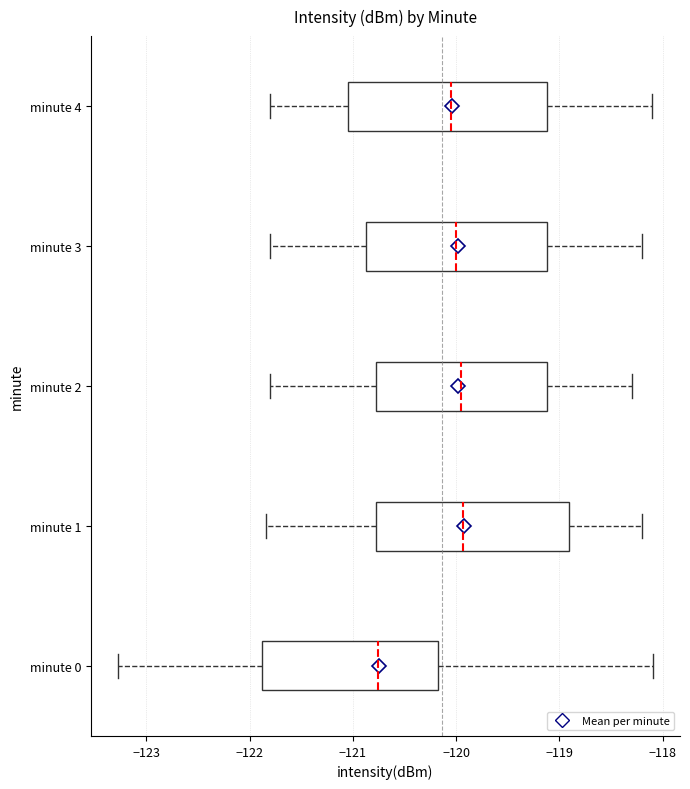

Which box has the furthest to the left median line?

minute 0